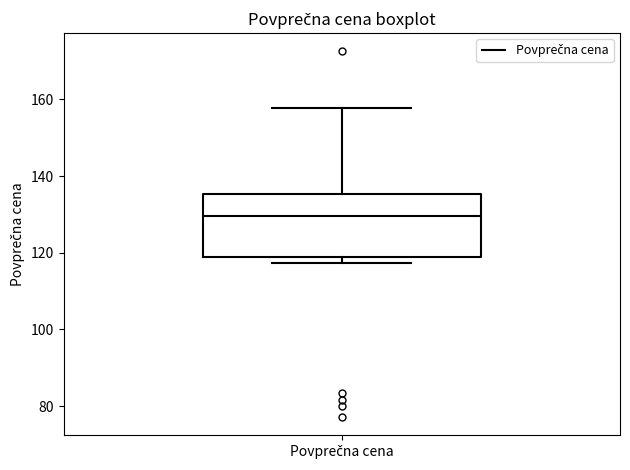

Read this box plot against the y-axis: the position of the median line, the range covered by the box, and the ends of both whiskers. The values are not printed on the chart, so give them approximately, as read against the axis.

median 130, box 118 to 136, whiskers 118 (just below the box's lower edge) to 158